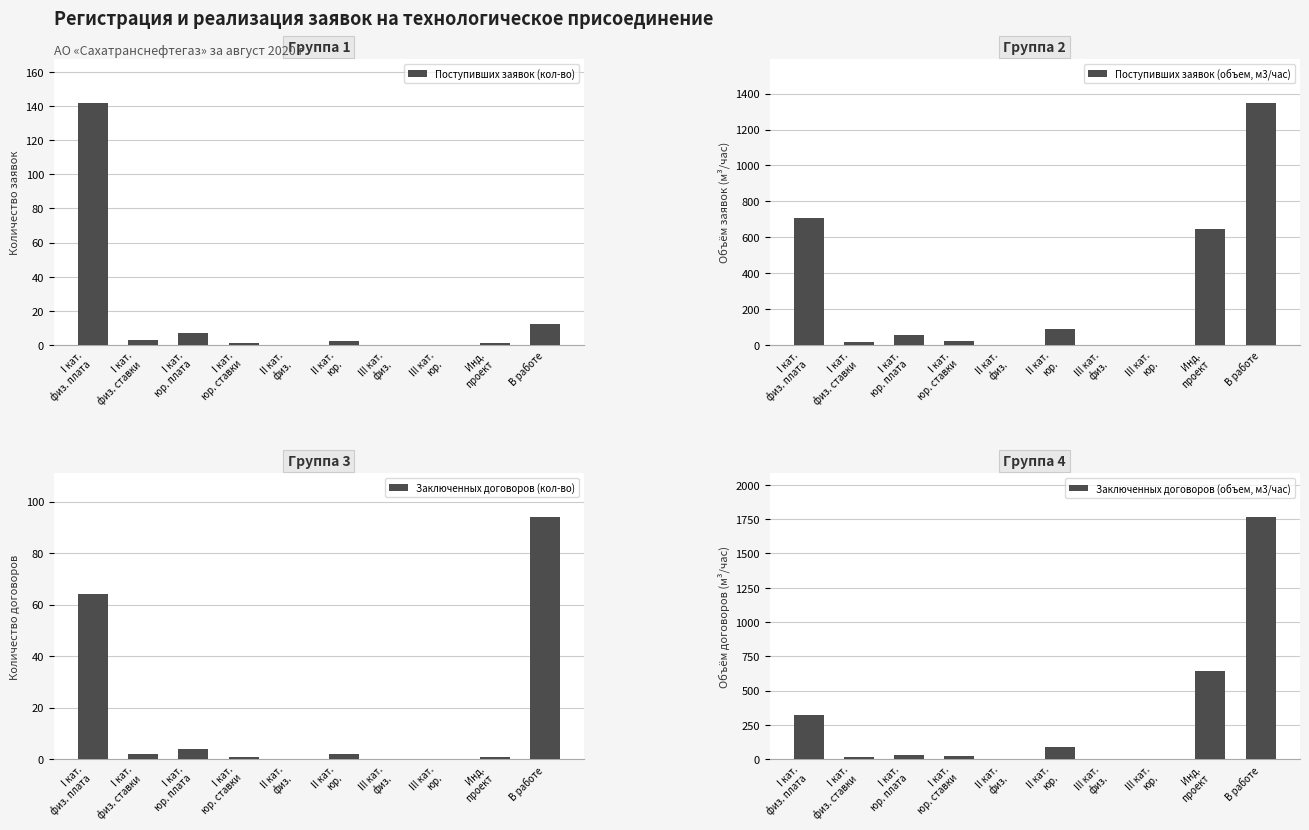

True or false: Заключенных договоров (кол-во) has a value of 1.0 at I кат.
юр. ставки.

True